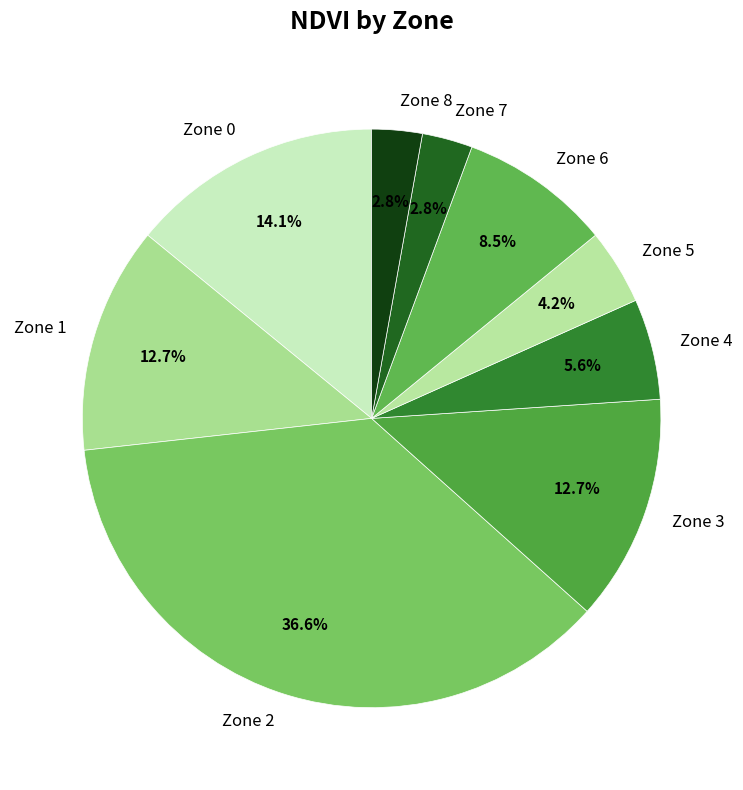

To the nearest percent, what is the difference between the largest and smallest slice percentages?

34%